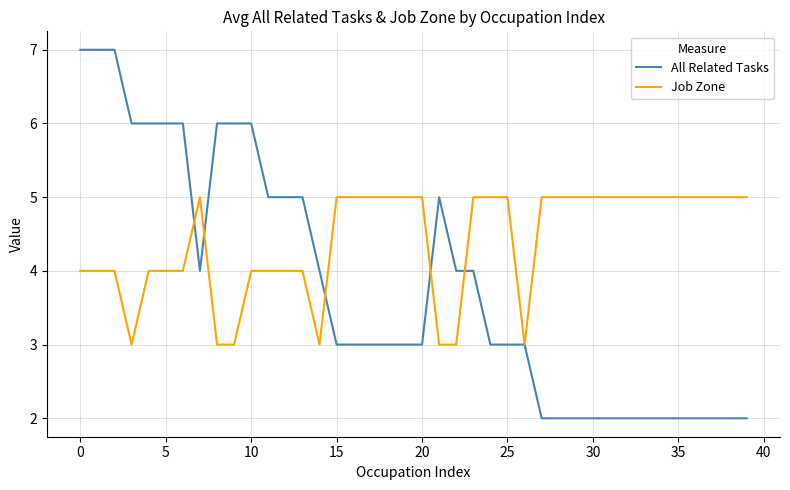

Which series has the largest total across all categories?

Job Zone